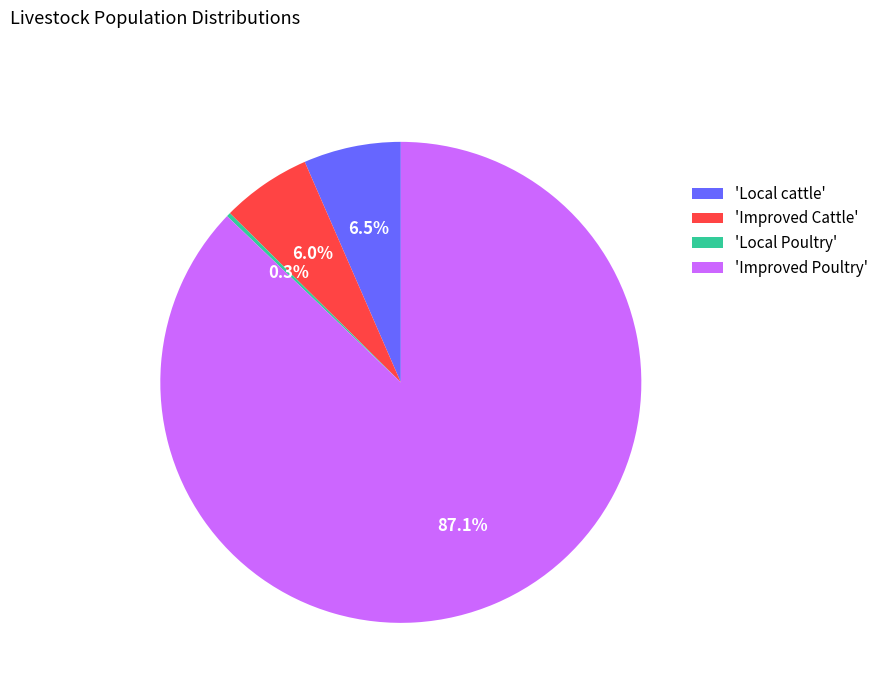

Combined, what portion of the pie is 'Local cattle' and 'Improved Poultry'?

93.7%